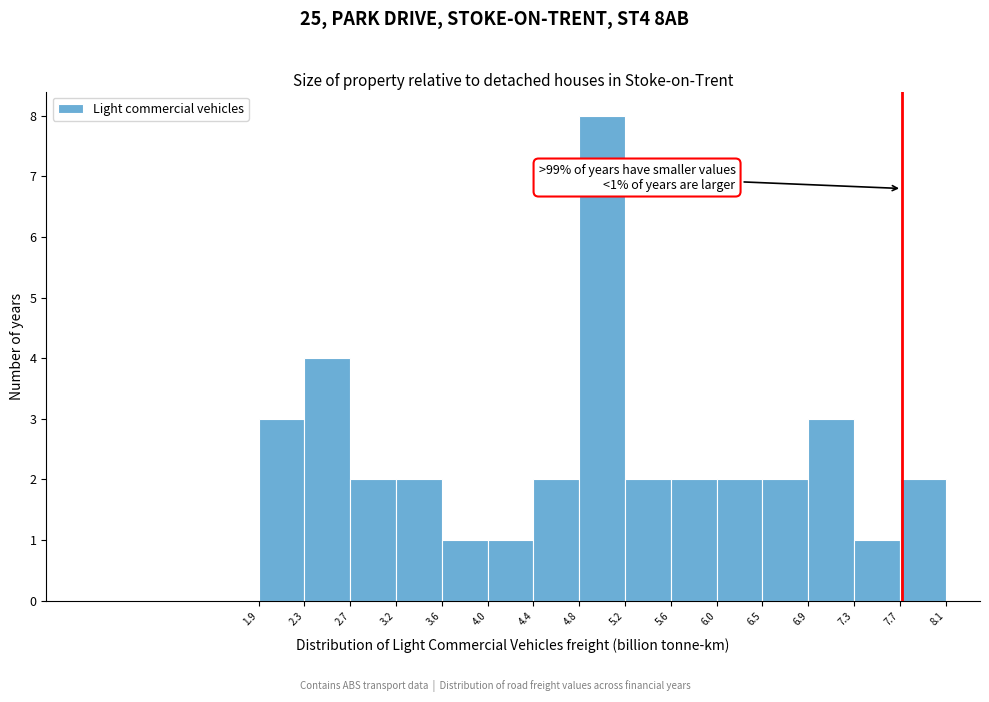

Which range on the x-axis has the tallest bar?

4.8 to 5.2